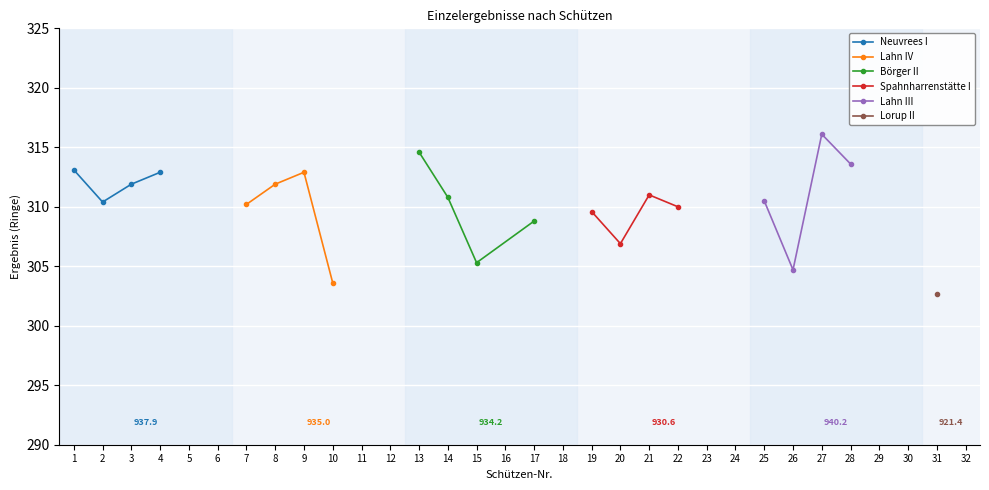

After their last crossing, which series has the higher values: Börger II or Spahnharrenstätte I?

Spahnharrenstätte I